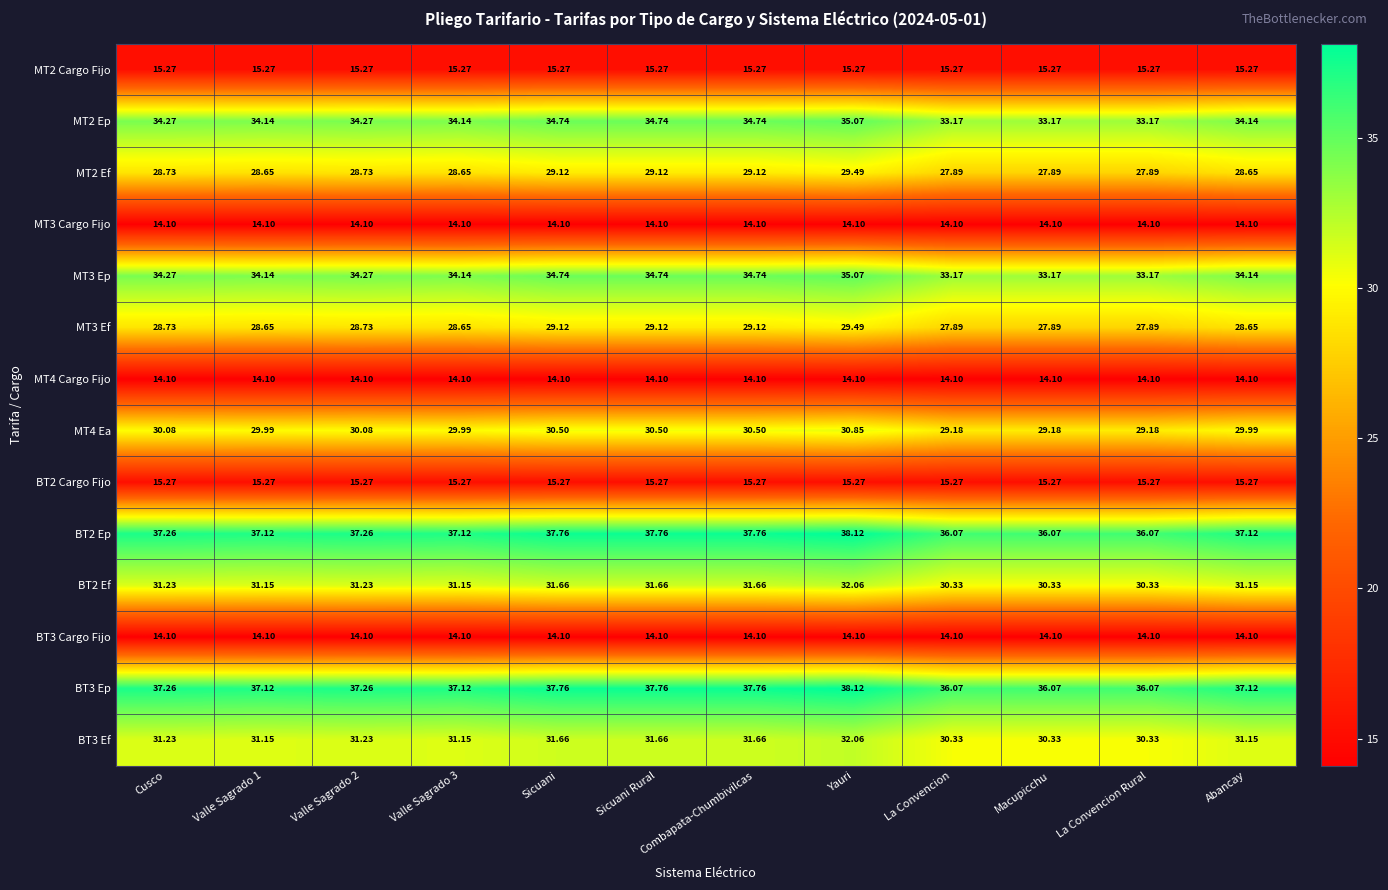

At which label does BT3 Ef first exceed 31?

Cusco